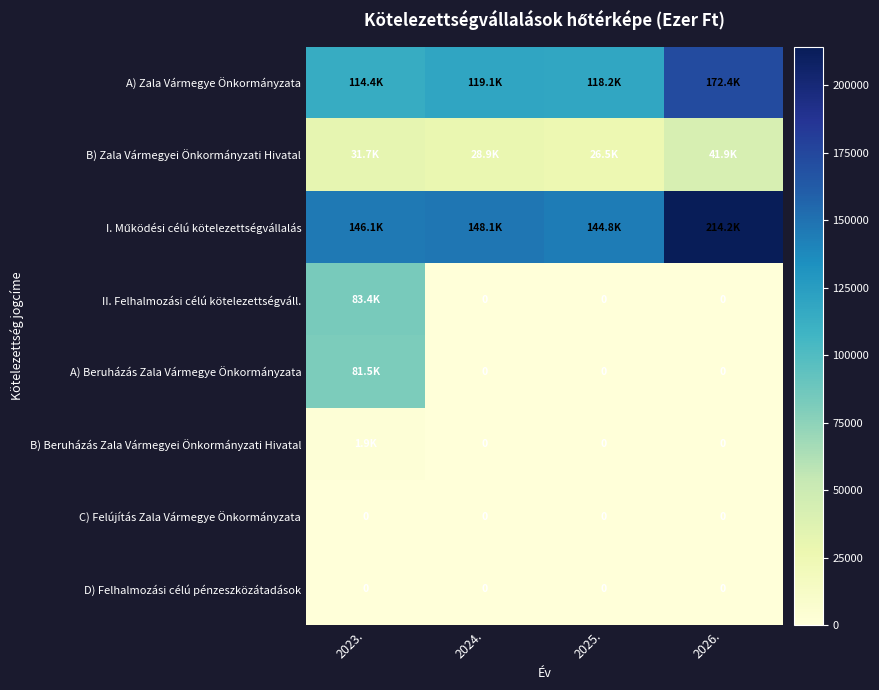

At how many categories does at least one series exceed 118315?

4